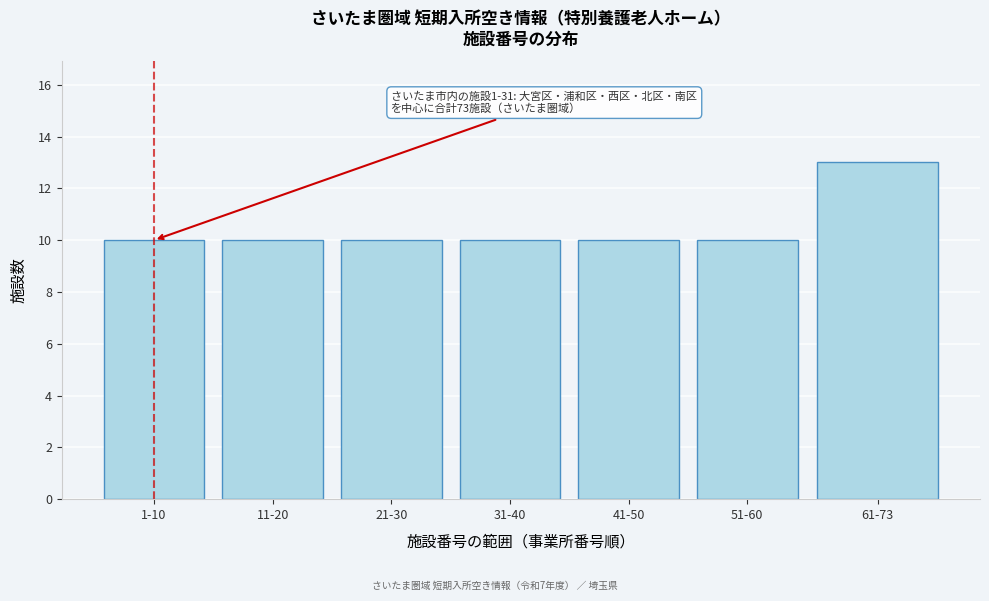

Reading left to right, transcribe all the data shown in this chart.

1-10=10	11-20=10	21-30=10	31-40=10	41-50=10	51-60=10	61-73=13